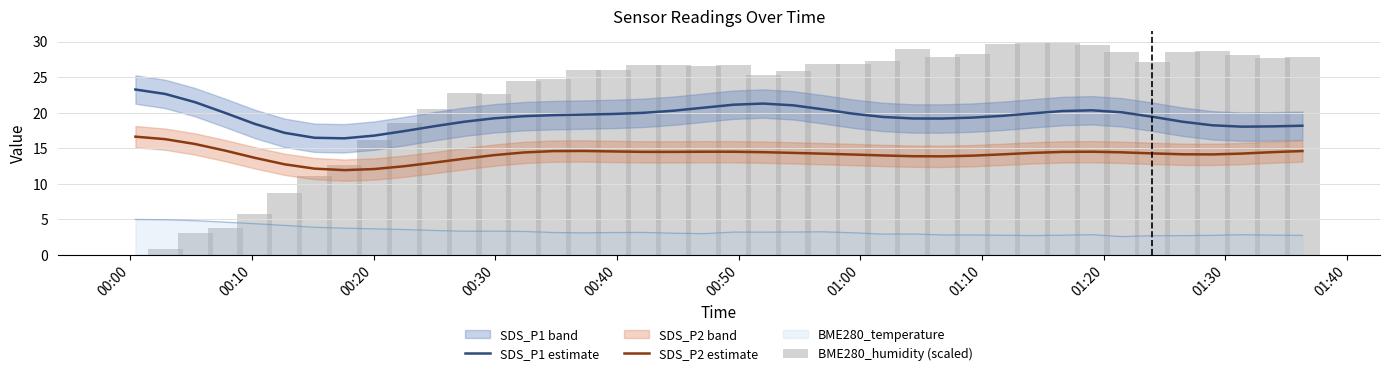

At how many categories does at least one series exceed 26?

21